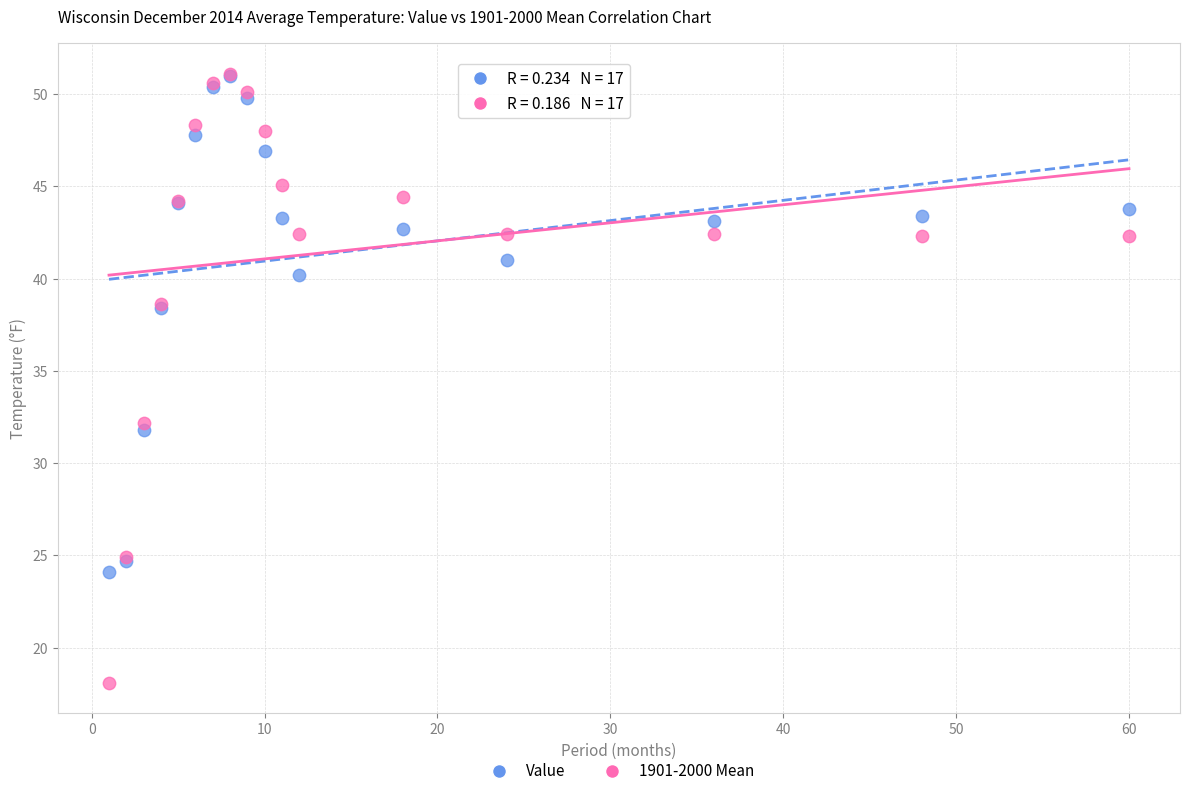

Which series reaches the minimum Y coordinate?

1901-2000 Mean